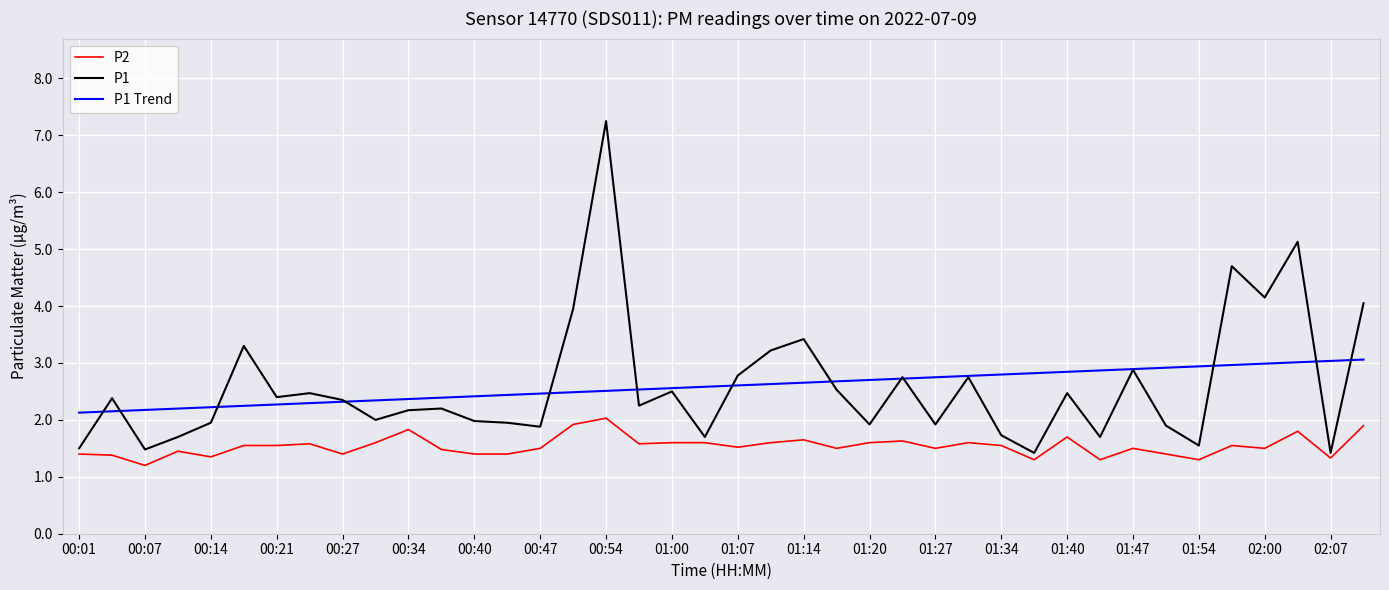

What is the difference between the second highest and minimum values in the P1 Trend series?

0.9